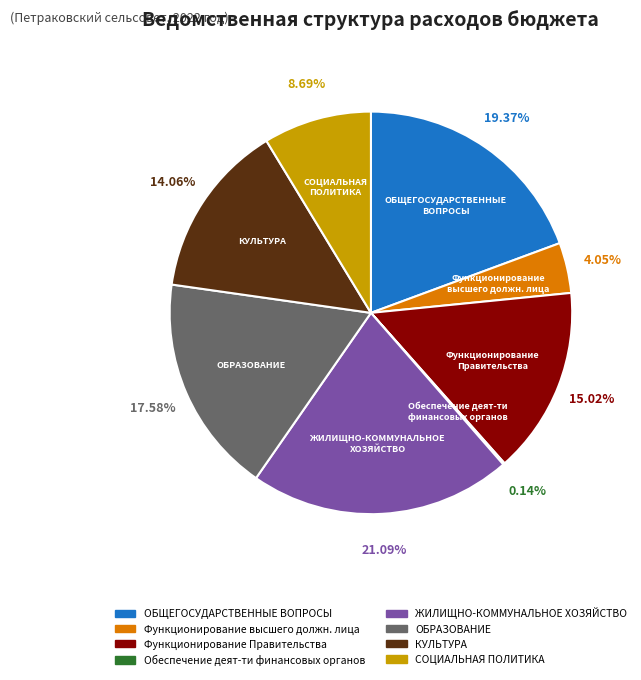

Is there any slice that represents more than half of the pie?

No